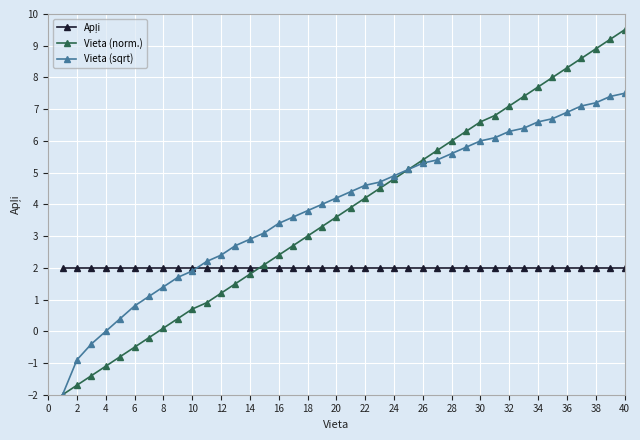

Which series has the widest spread of values?

Vieta (norm.)